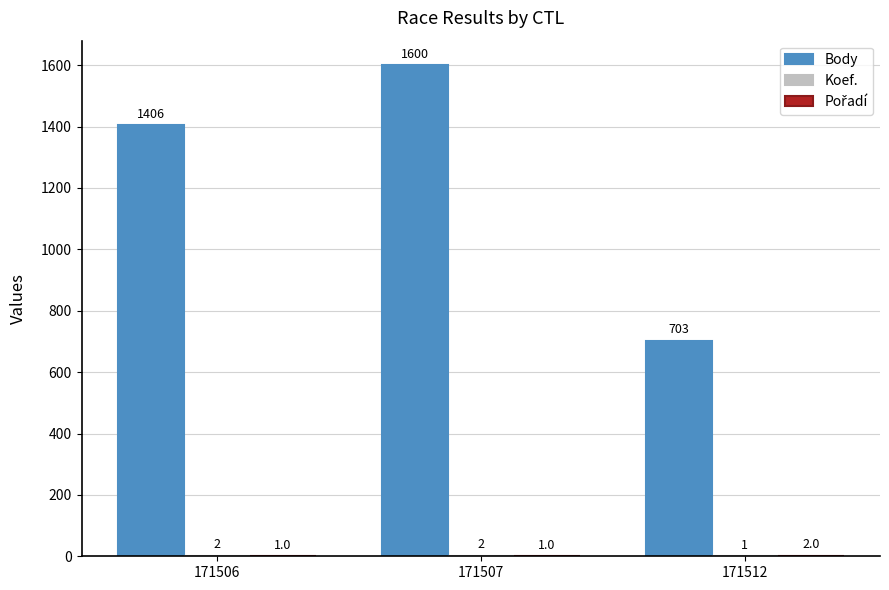

Which series has the largest total across all categories?

Body